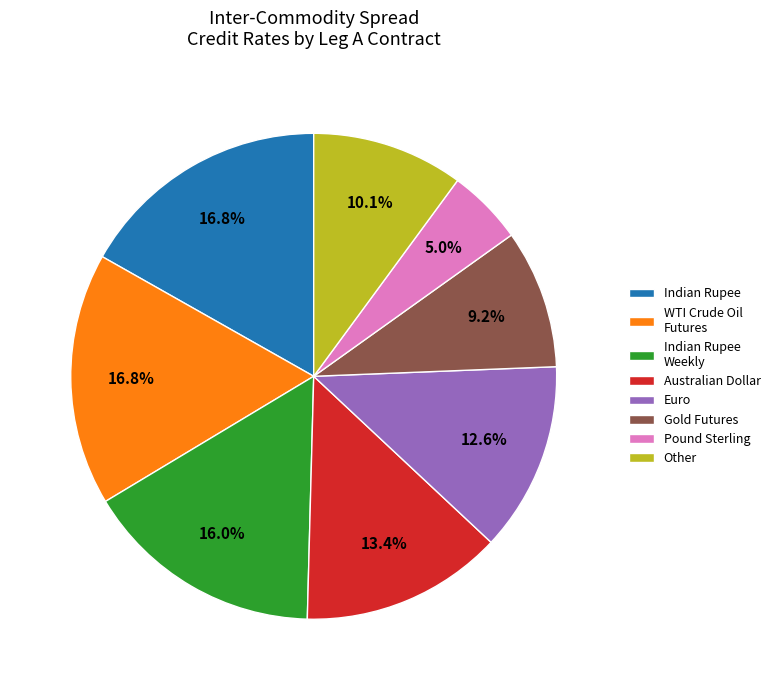

To the nearest percent, what is the combined percentage of Gold Futures and Euro?

22%